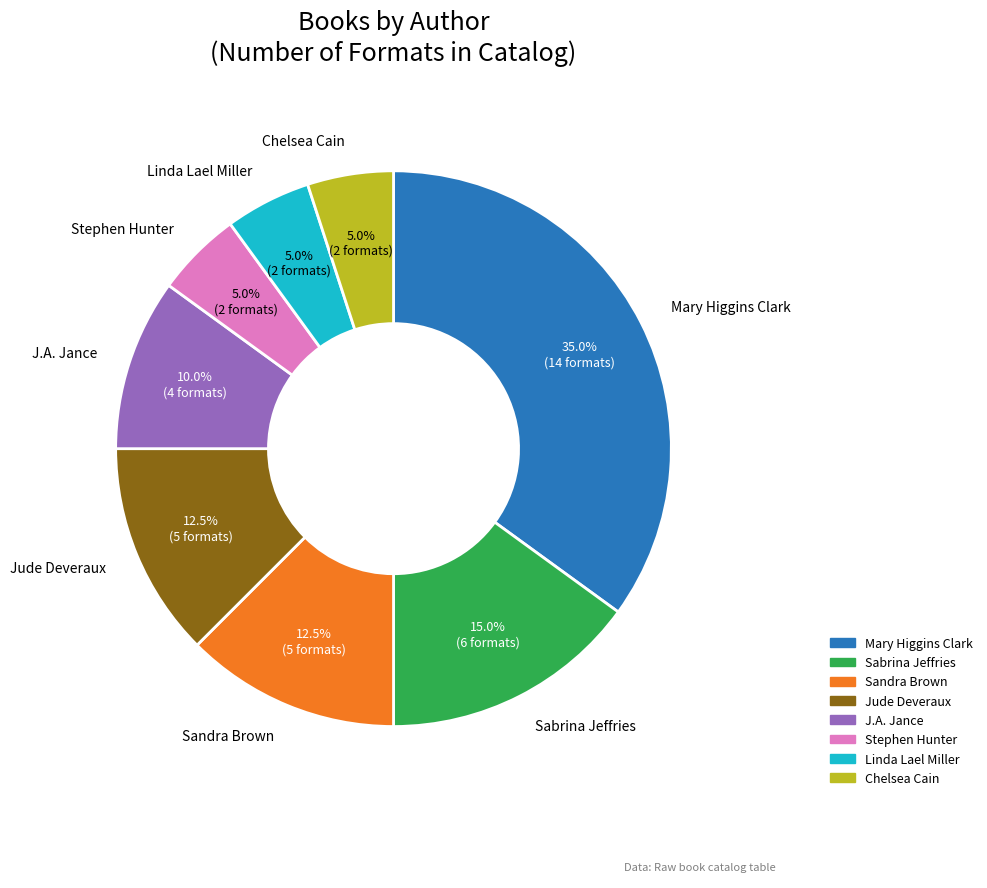

Is there any slice that represents more than half of the pie?

No